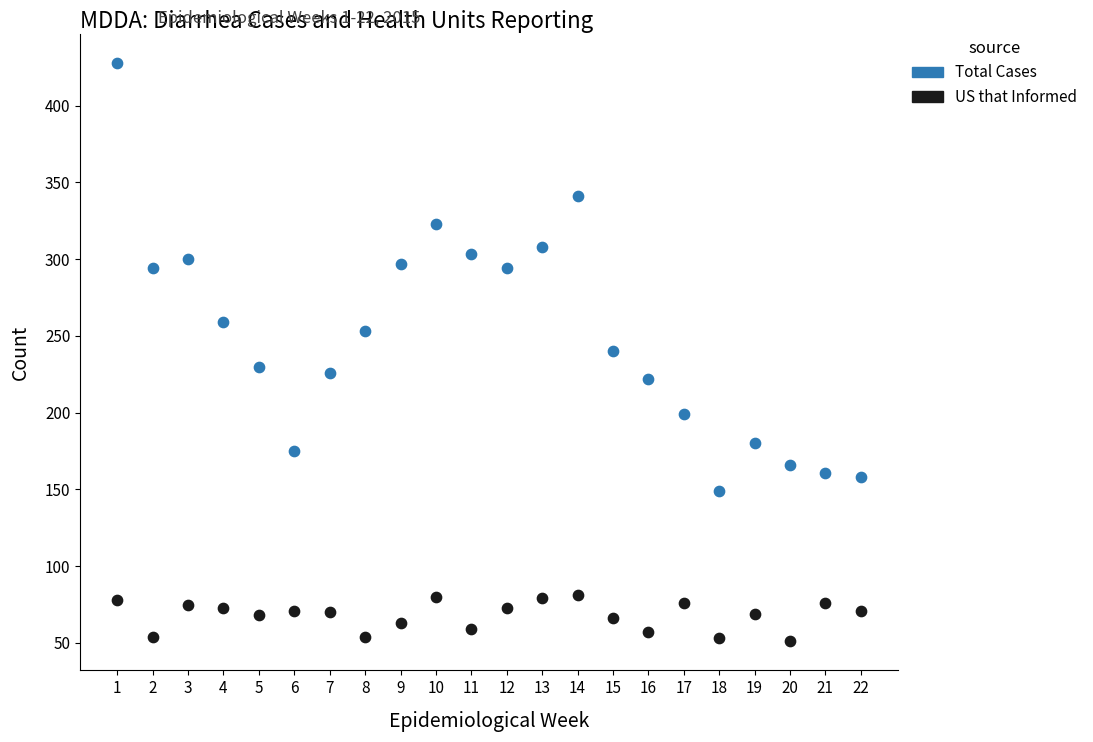

Which series has the largest Y range (max minus min)?

Total Cases